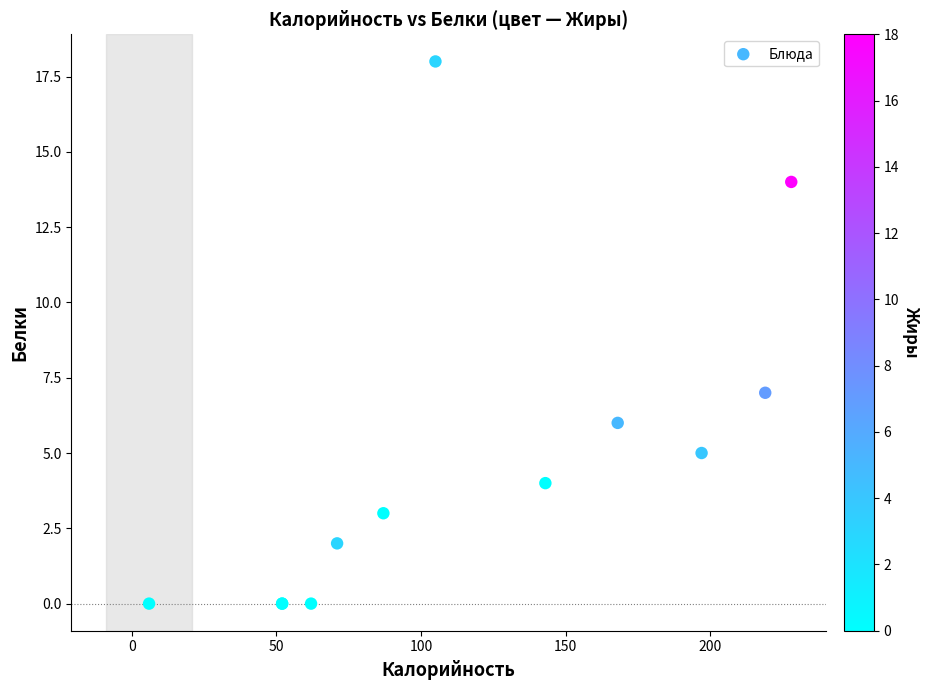

What Y value in the scatter plot is closest to 9?

7